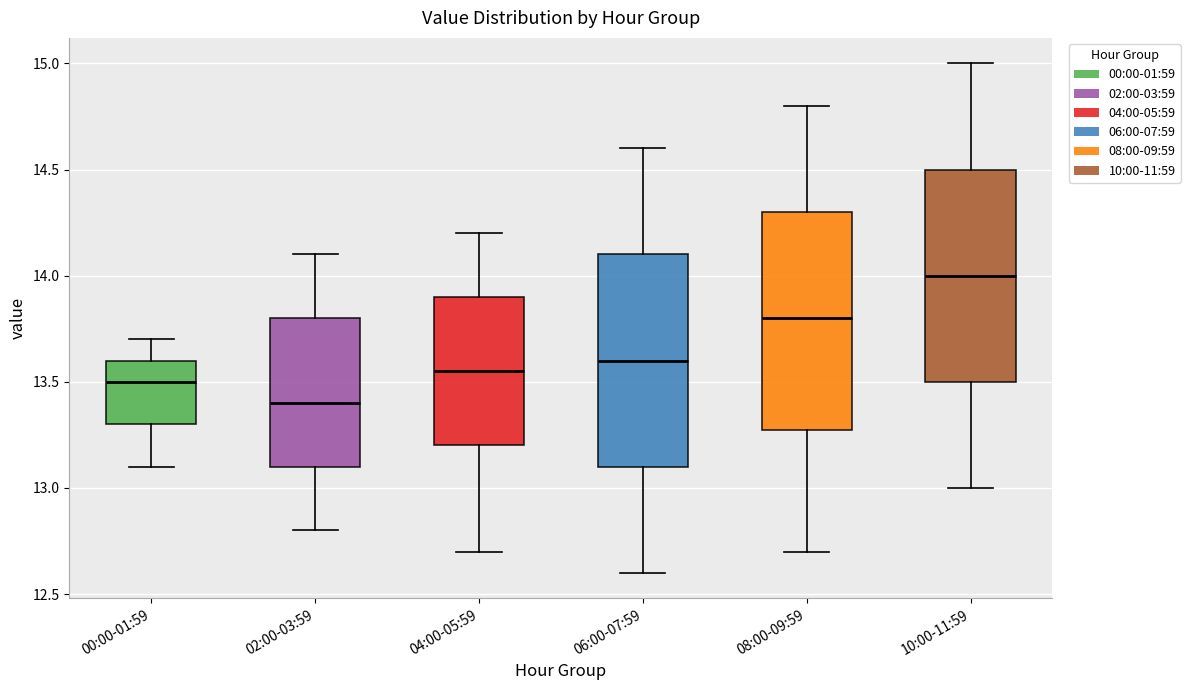

Which box's median line is the lowest?

02:00-03:59